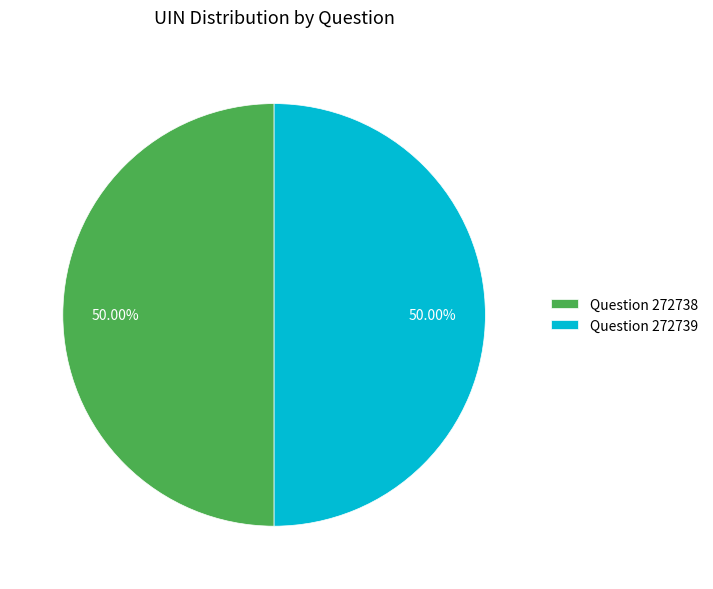

Combined, do Question 272739 and Question 272738 account for over 50%?

Yes